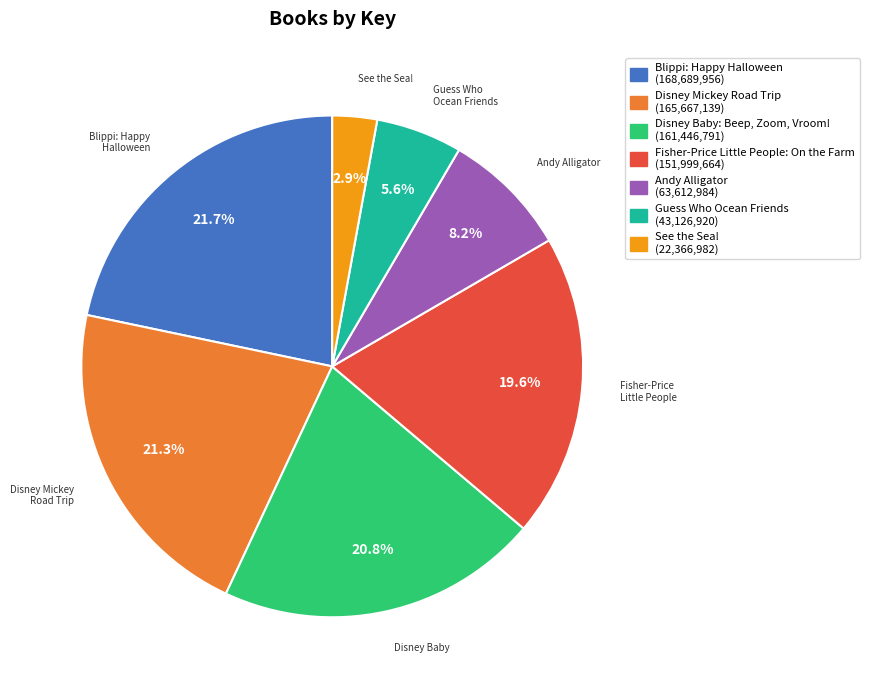

Count the number of slices in the pie.

7